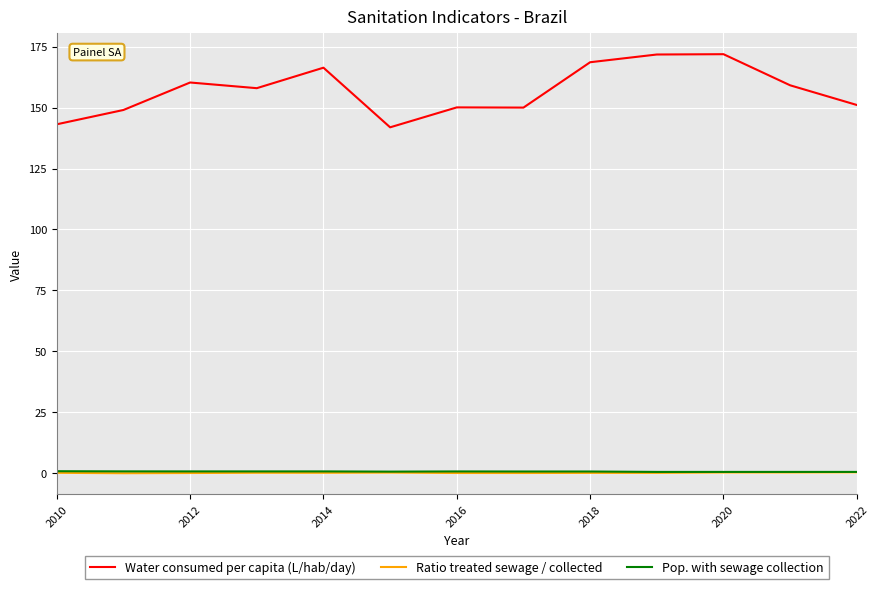

True or false: Water consumed per capita (L/hab/day) and Pop. with sewage collection cross at least once.

False